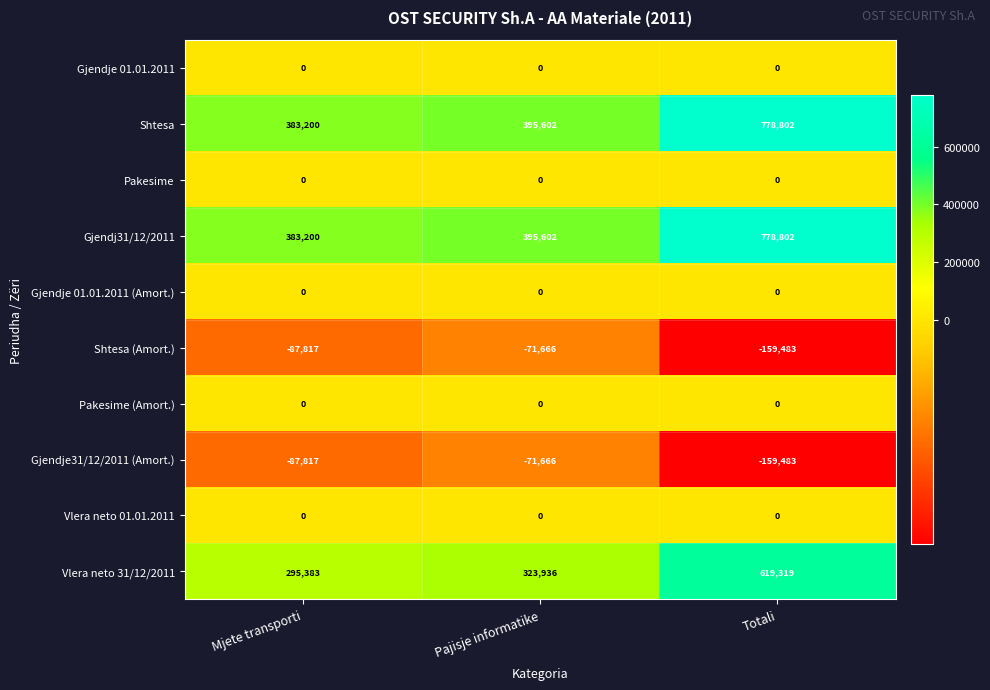

What is the minimum value shown in the chart?

-159483